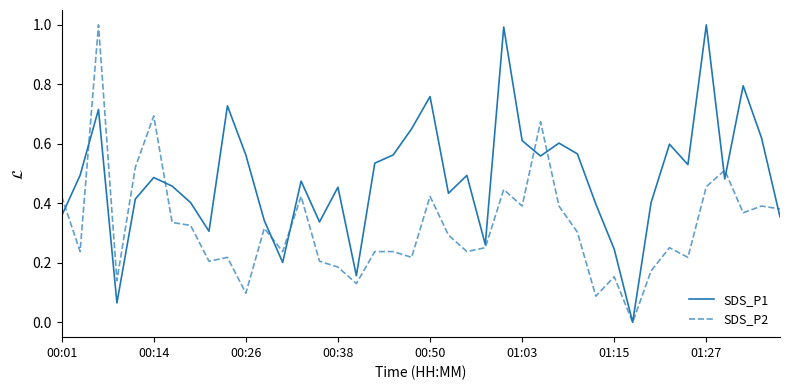

List the series in order of their overall mean, lowest first.

SDS_P2, SDS_P1